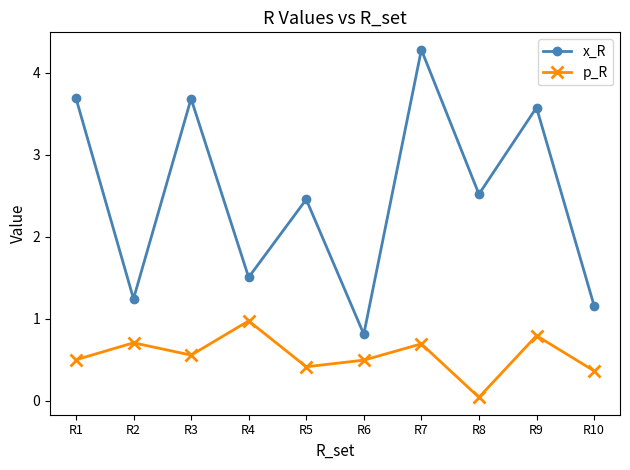

How many lines are shown in the chart?

2